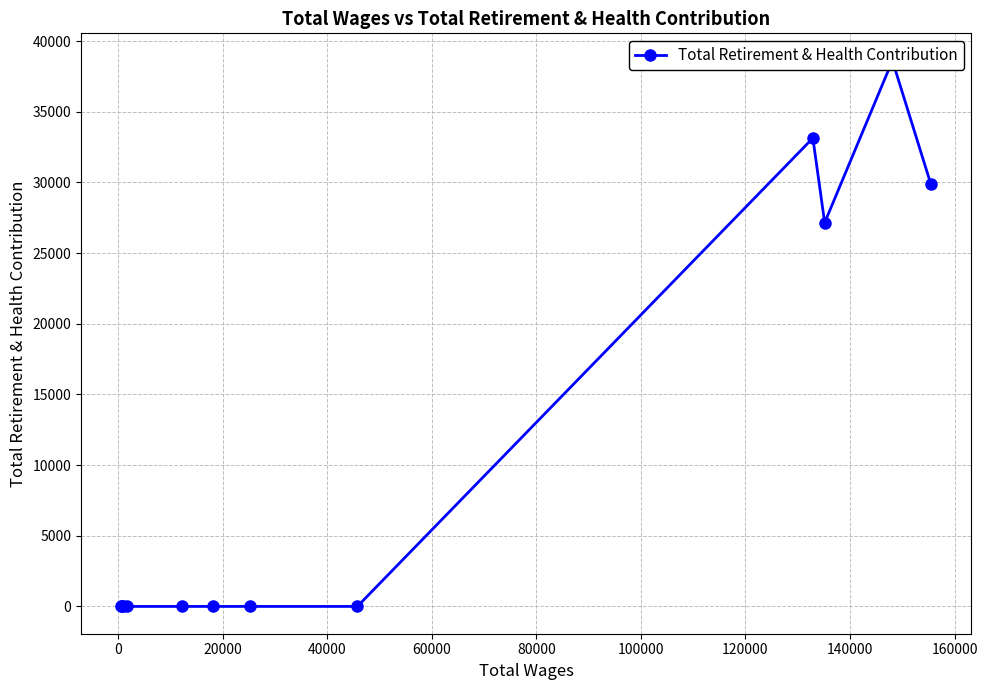

Is it true that the value at 120000 is 17558?

False